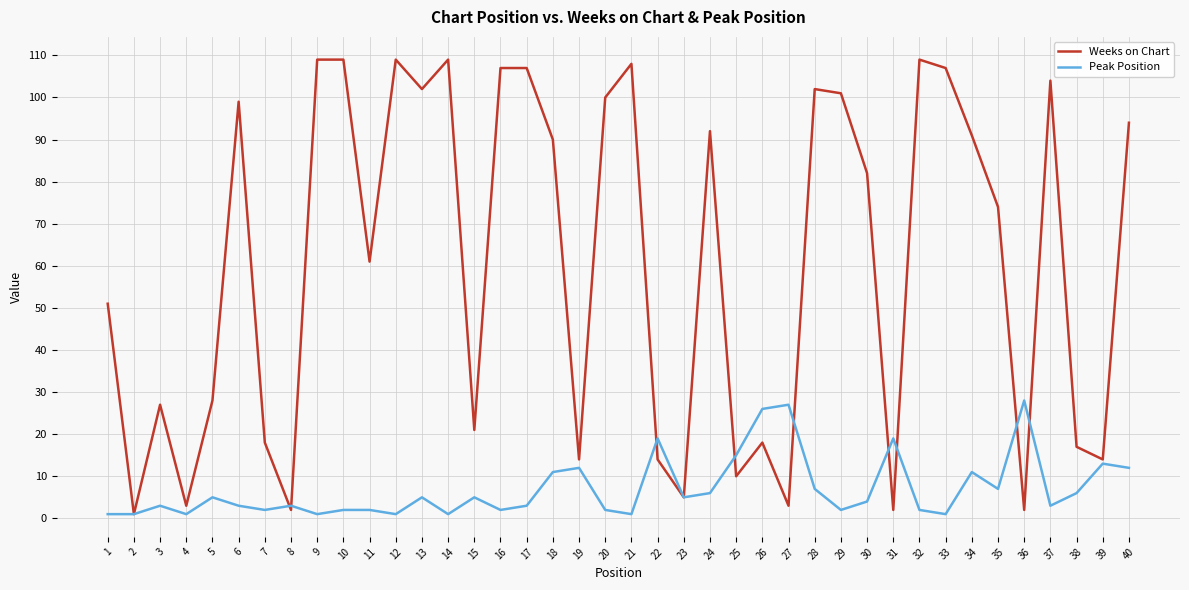

What is the sum of all Weeks on Chart values?

2416